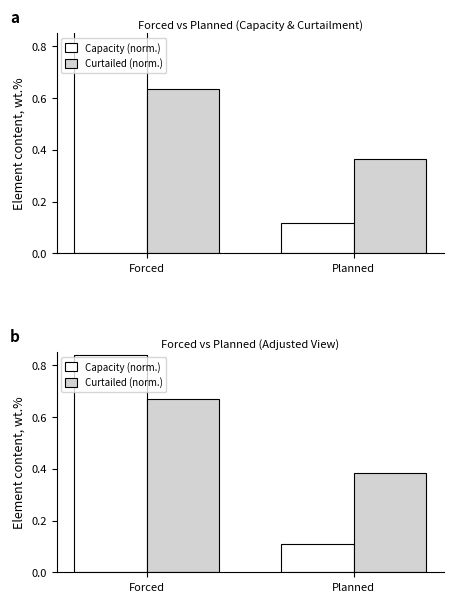

Count the Capacity (MW) values in the range 0 to 1.

2